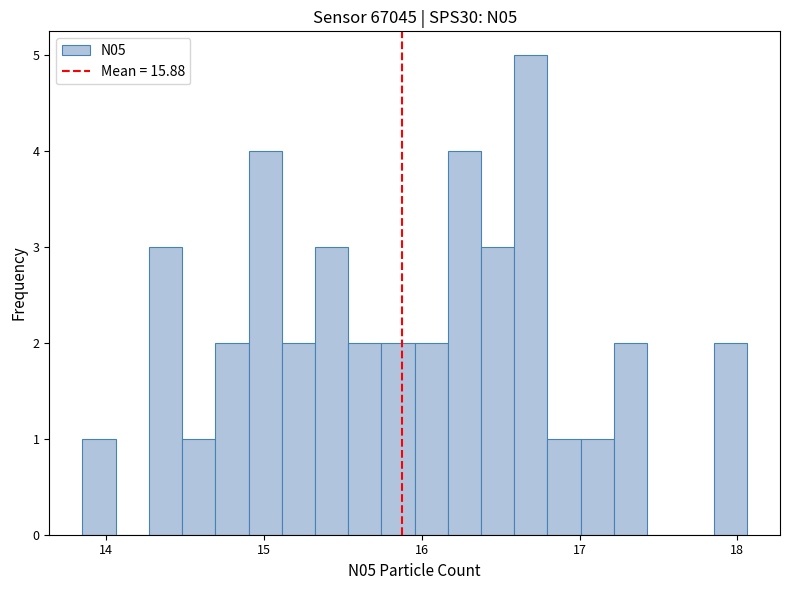

Read against the x-axis, roughly where is the centre of the tallest bar?

16.7